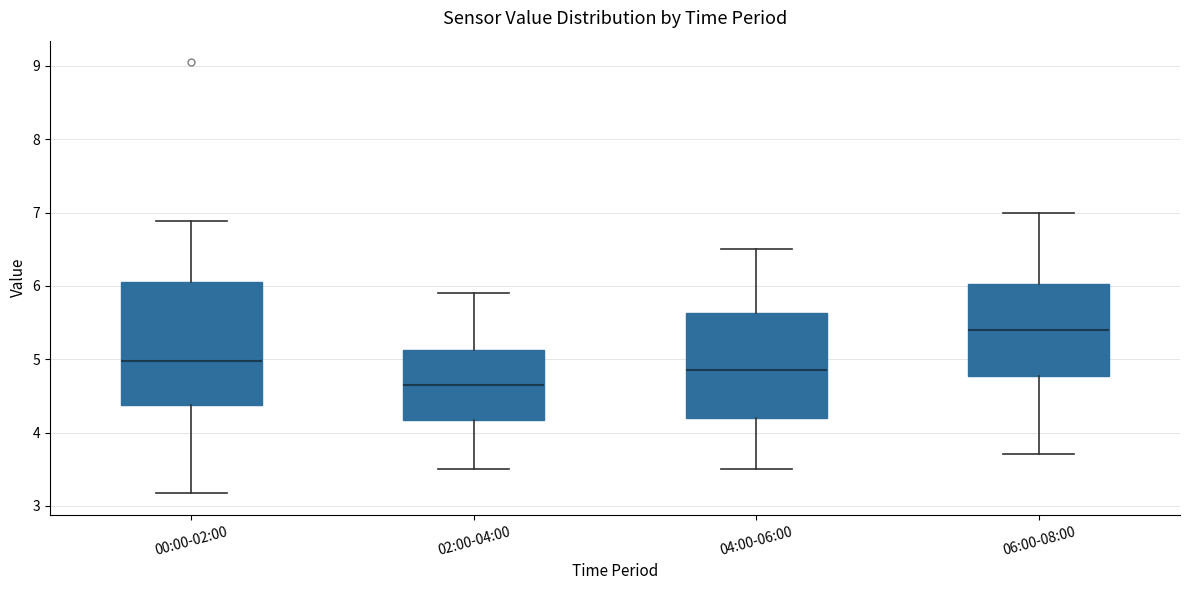

Reading left to right, transcribe this box plot: for each box, give where its median line is, the range the box spans, and where its two whiskers end, as read against the y-axis. The values are not printed on the chart, so give them approximately, as read against the axis.

00:00-02:00: median 5.0, box 4.4 to 6.1, whiskers 3.2 to 6.9
02:00-04:00: median 4.7, box 4.2 to 5.1, whiskers 3.5 to 5.9
04:00-06:00: median 4.9, box 4.2 to 5.6, whiskers 3.5 to 6.5
06:00-08:00: median 5.4, box 4.8 to 6.0, whiskers 3.7 to 7.0